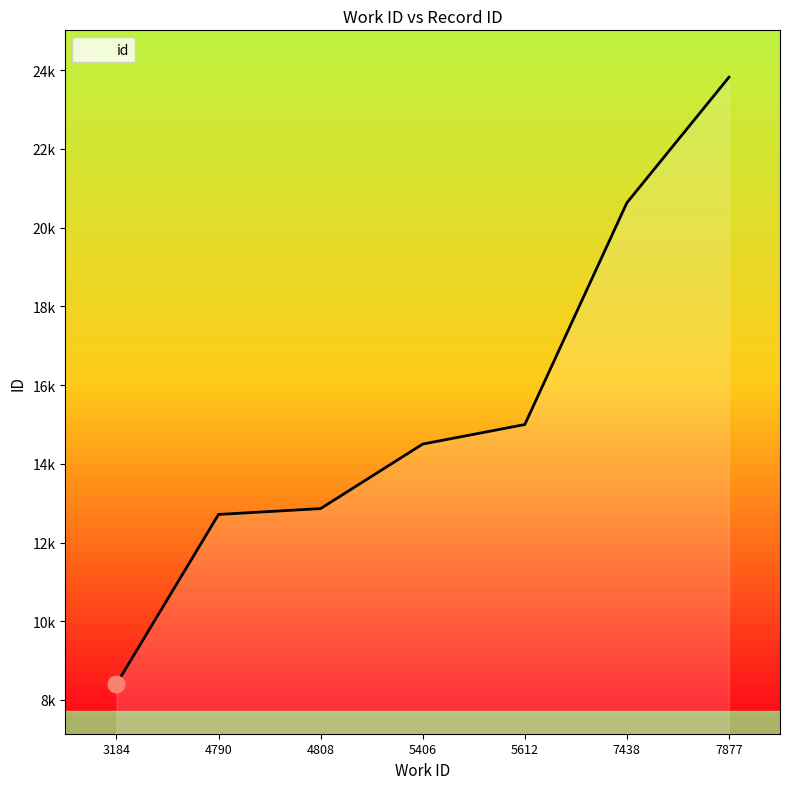

What is the smallest value displayed?

8403